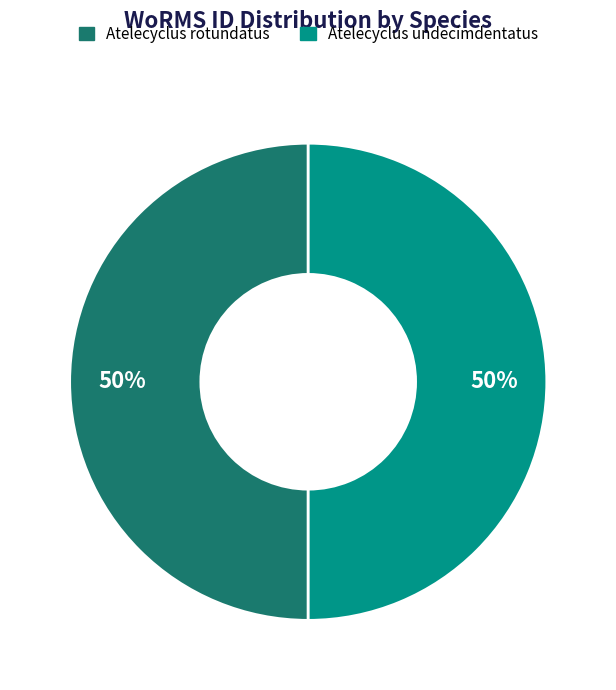

Do Atelecyclus rotundatus and Atelecyclus undecimdentatus together represent more than half of the pie?

Yes